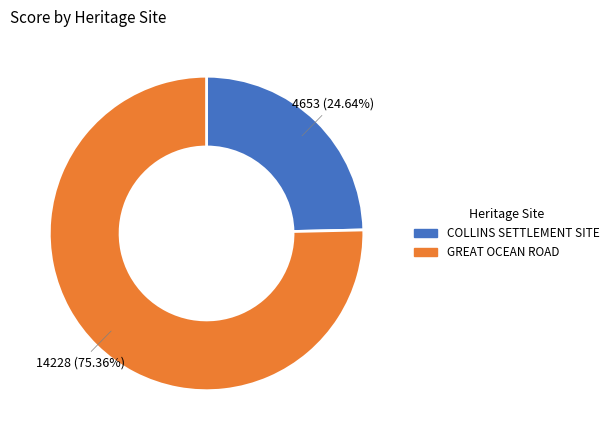

Count the number of slices in the pie.

2